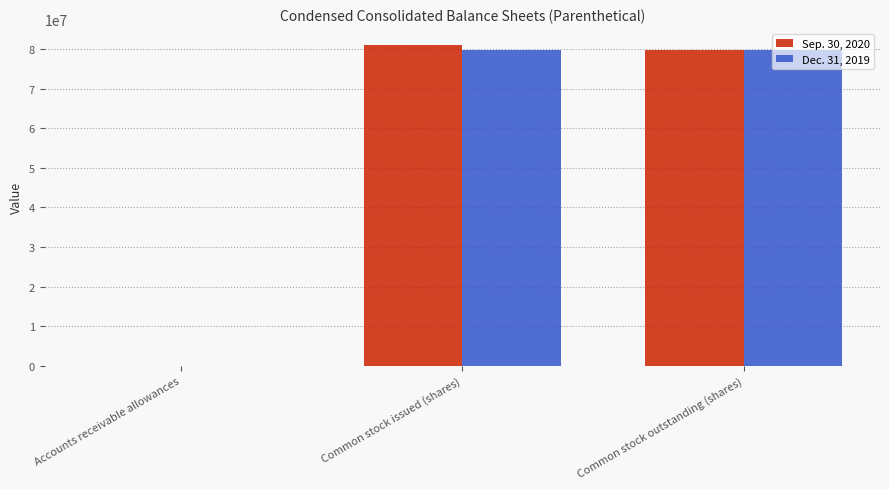

At which label does Sep. 30, 2020 reach its peak?

Common stock issued (shares)